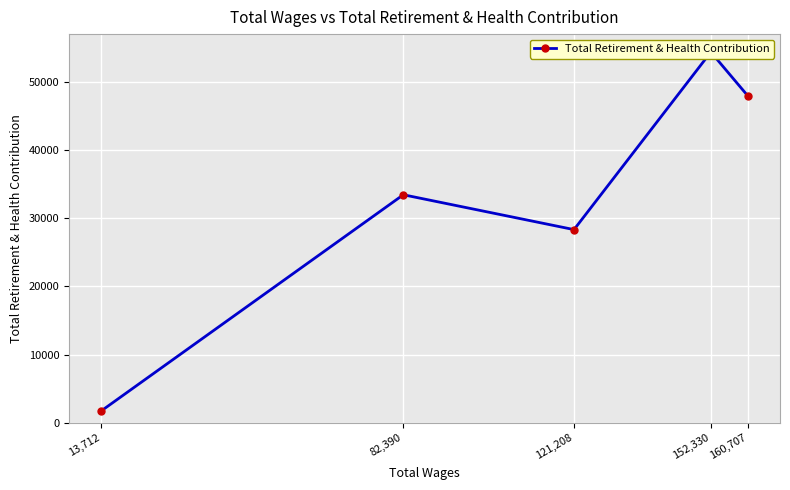

Rank the categories by value from lowest to highest.

13,712, 121,208, 82,390, 160,707, 152,330